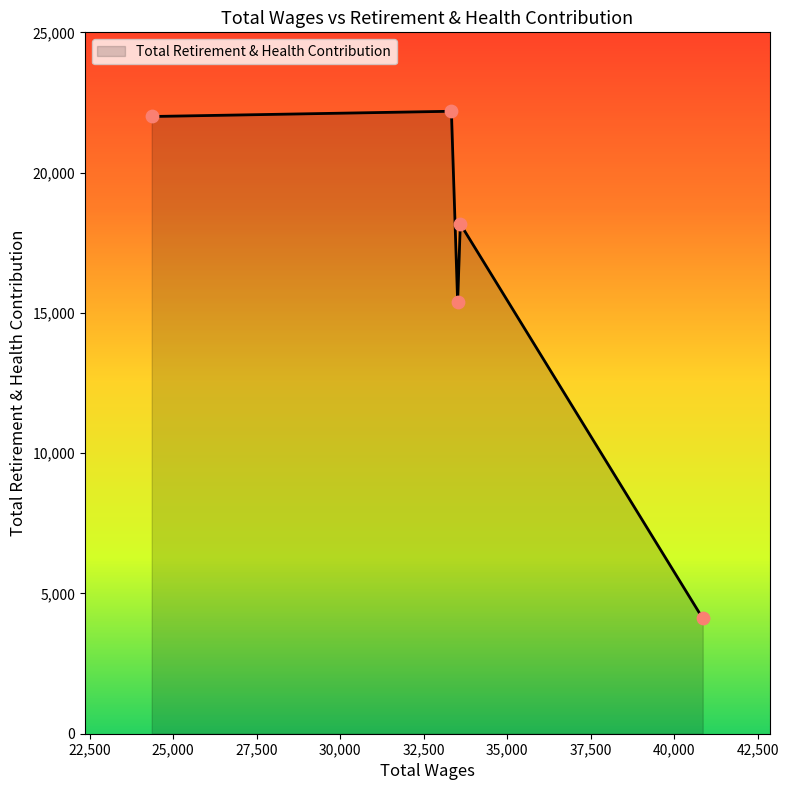

What is the difference between the maximum and minimum values?

18076